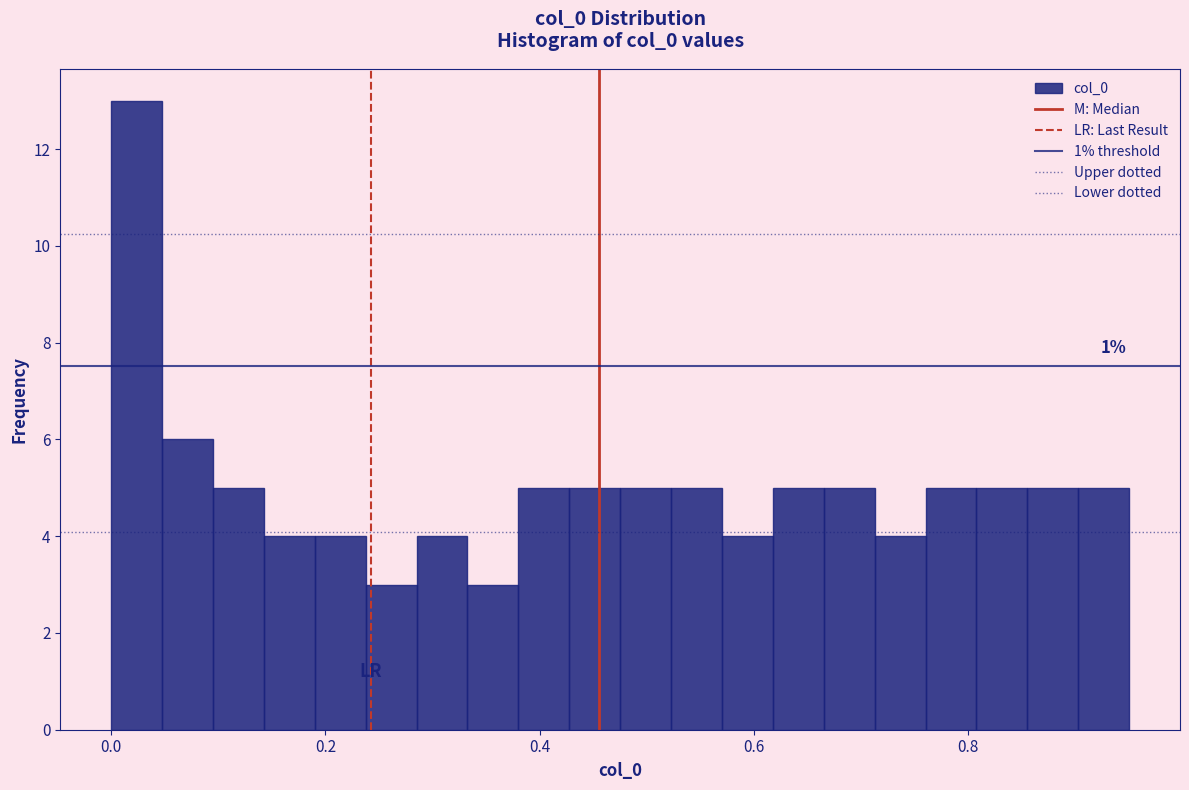

Around what value on the x-axis is the tallest bar? Give the approximate position of its centre, as read against the axis.

0.02